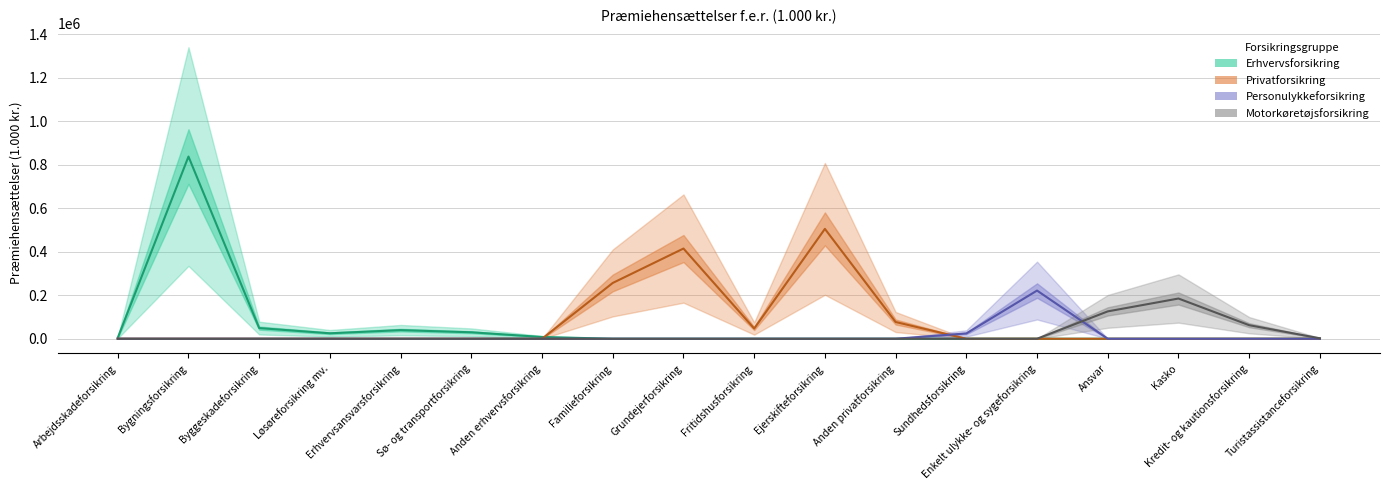

True or false: Privatforsikring and Personulykkeforsikring cross at least once.

True